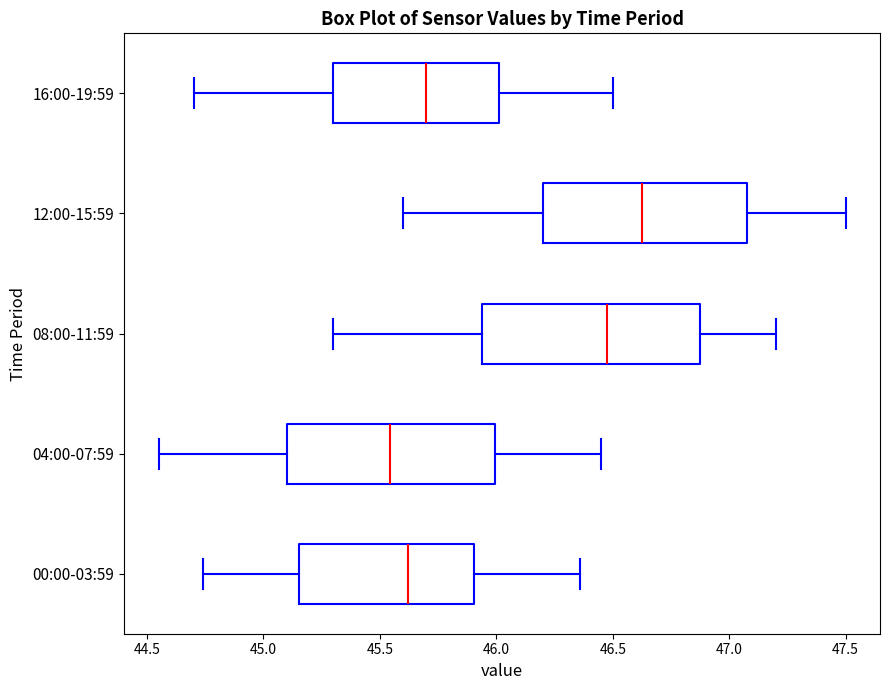

Reading bottom to top, transcribe this box plot: for each box, give where its median line is, the range the box spans, and where its two whiskers end, as read against the x-axis. The values are not printed on the chart, so give them approximately, as read against the axis.

00:00-03:59: median 45.60, box 45.15 to 45.90, whiskers 44.75 to 46.35
04:00-07:59: median 45.55, box 45.10 to 46.00, whiskers 44.55 to 46.45
08:00-11:59: median 46.50, box 45.95 to 46.90, whiskers 45.30 to 47.20
12:00-15:59: median 46.65, box 46.20 to 47.10, whiskers 45.60 to 47.50
16:00-19:59: median 45.70, box 45.30 to 46.00, whiskers 44.70 to 46.50